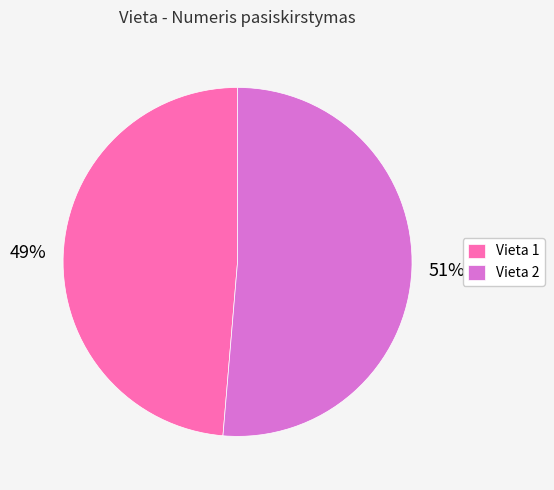

True or false: Vieta 2 accounts for 37% of the total.

False